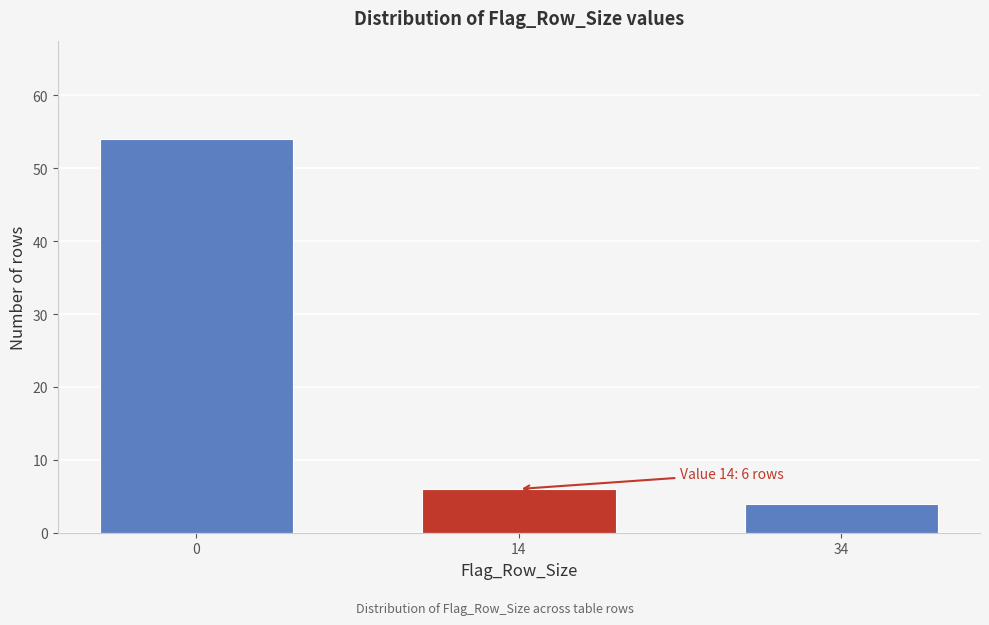

Reading left to right, list all the values displayed in this chart.

54	6	4